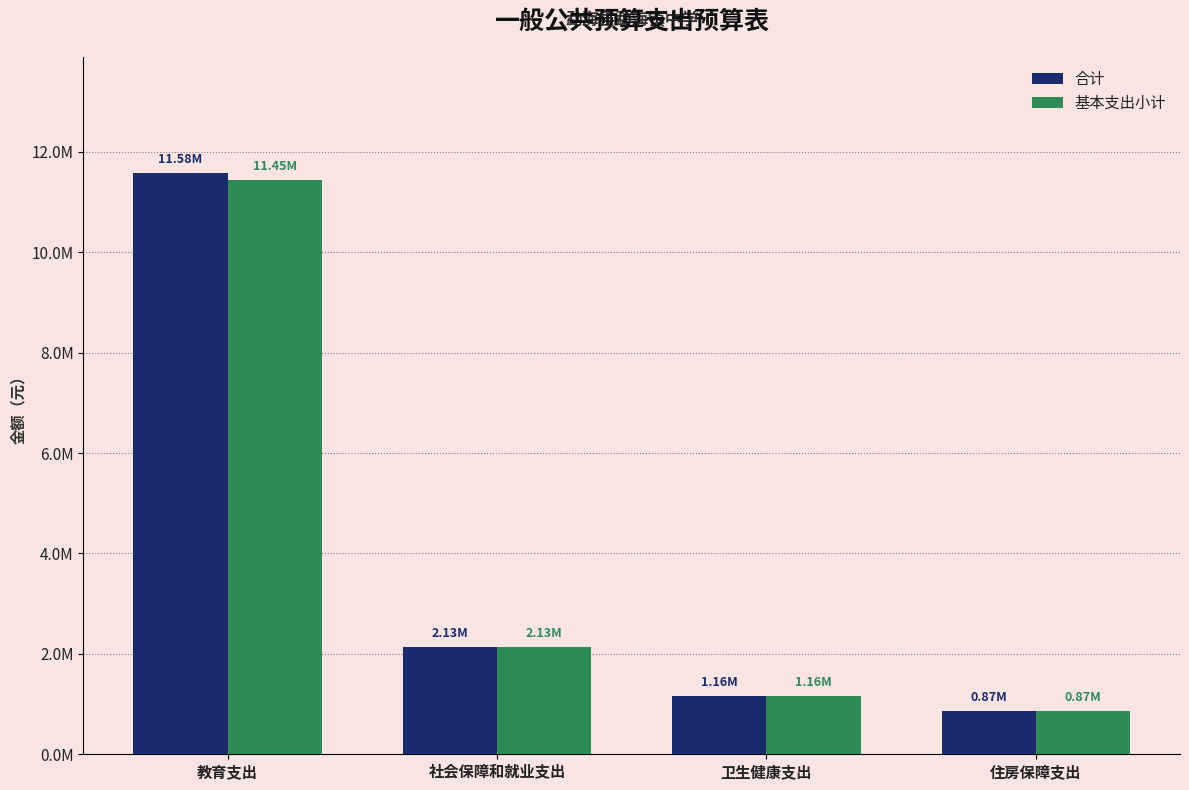

What are all the series names shown in the legend?

合计, 基本支出小计